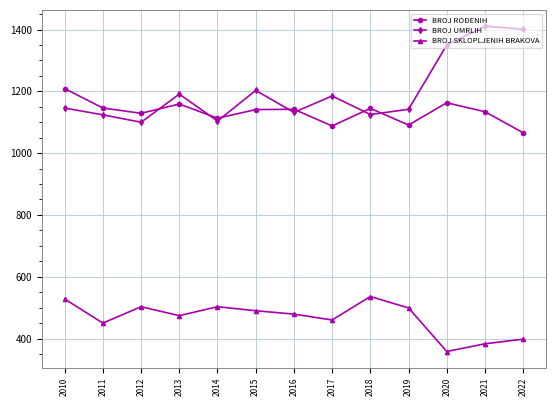

What are all the series names shown in the legend?

BROJ ROĐENIH, BROJ UMRLIH, BROJ SKLOPLJENIH BRAKOVA